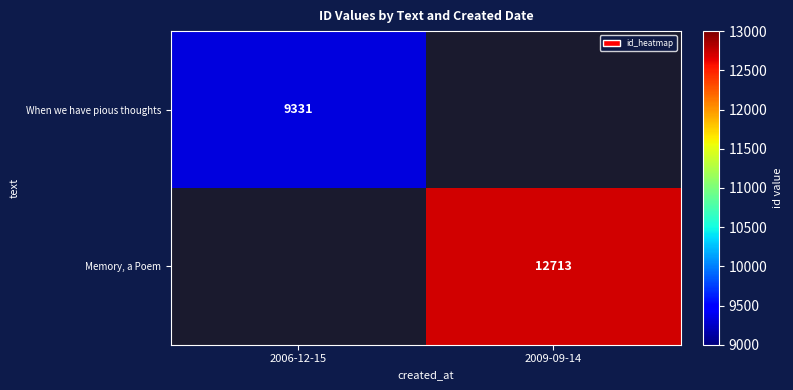

The value of When we have pious thoughts at 2006-12-15 is 13607. True or false?

False